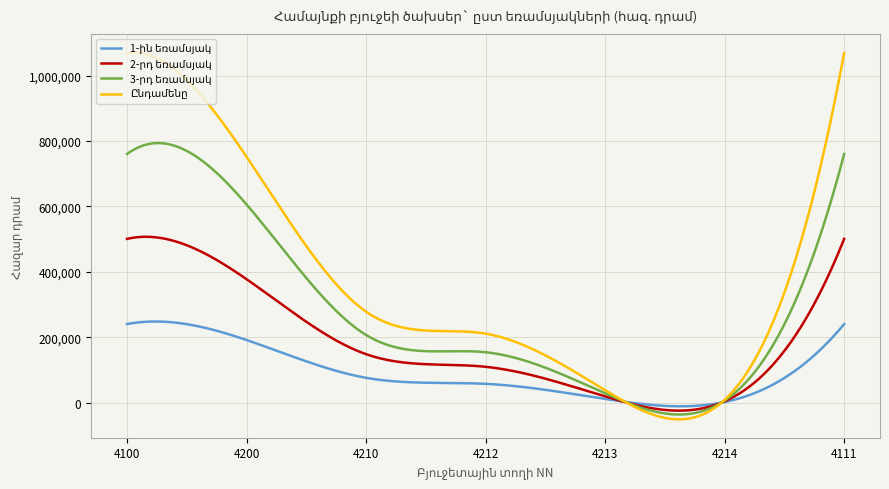

Count the number of data series in this chart.

4